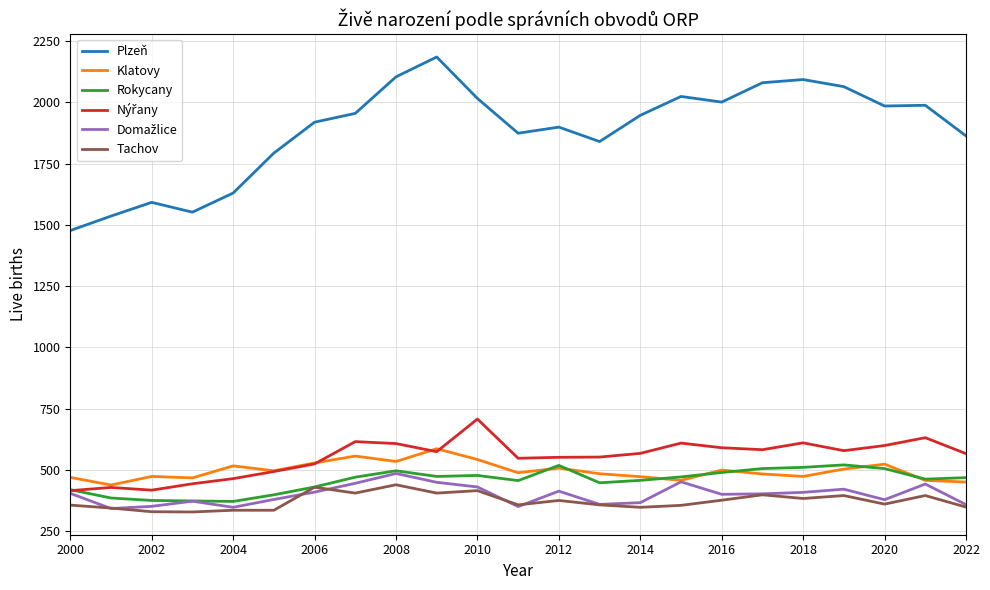

What is the minimum value shown in the chart?

329